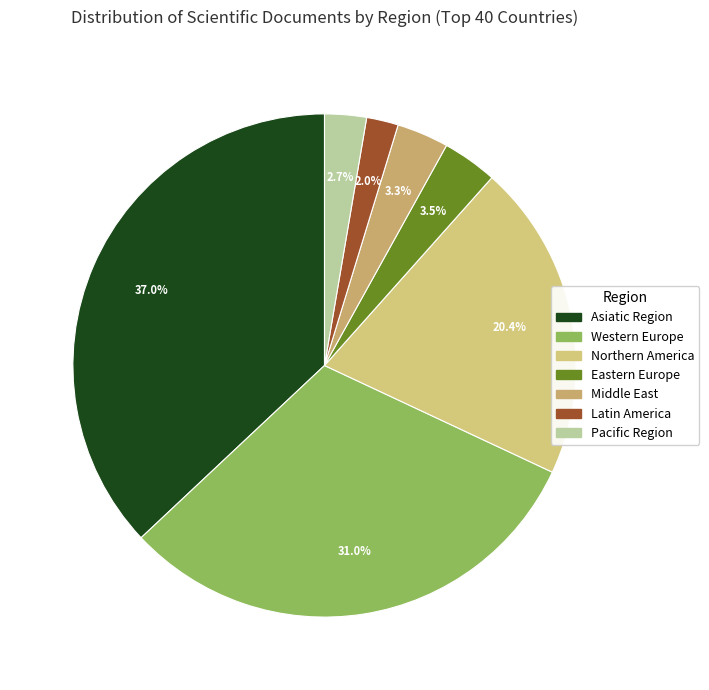

Do Eastern Europe and Northern America together represent more than half of the pie?

No